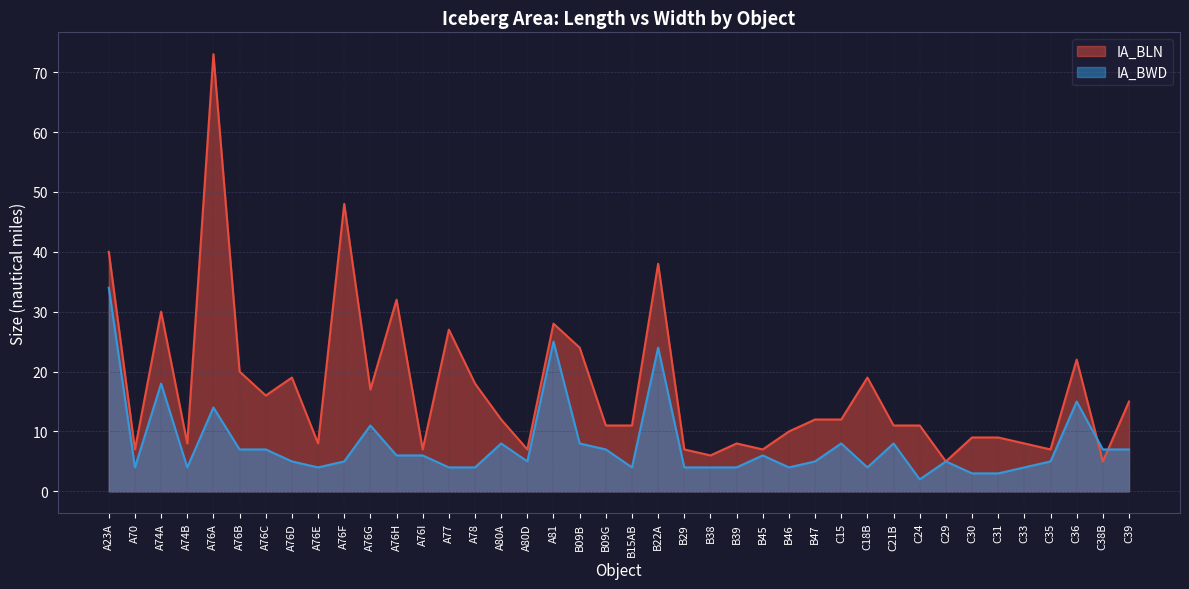

Count the number of categories in the chart.

40